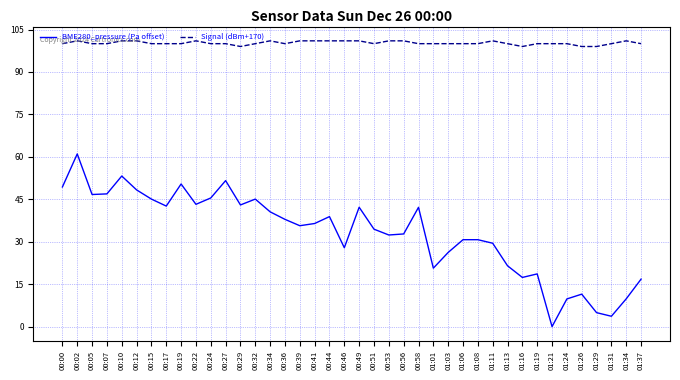

What is the difference between the Signal (dBm+170) values at 01:24 and 01:16?

1.0